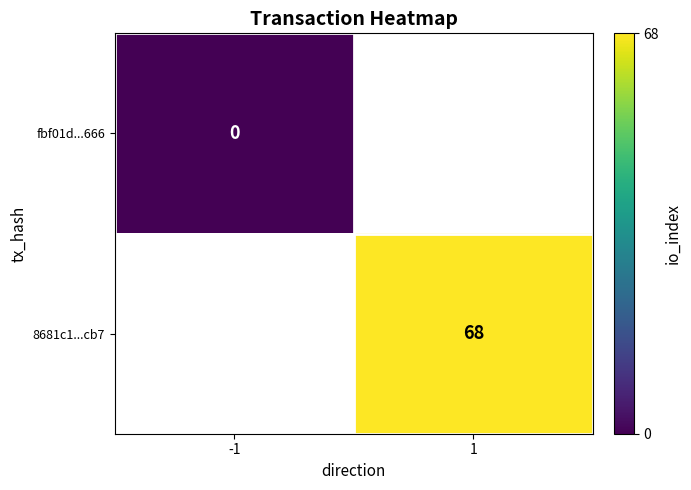

Is the value of 8681c1...cb7 at 1 greater than the value of fbf01d...666 at -1?

Yes